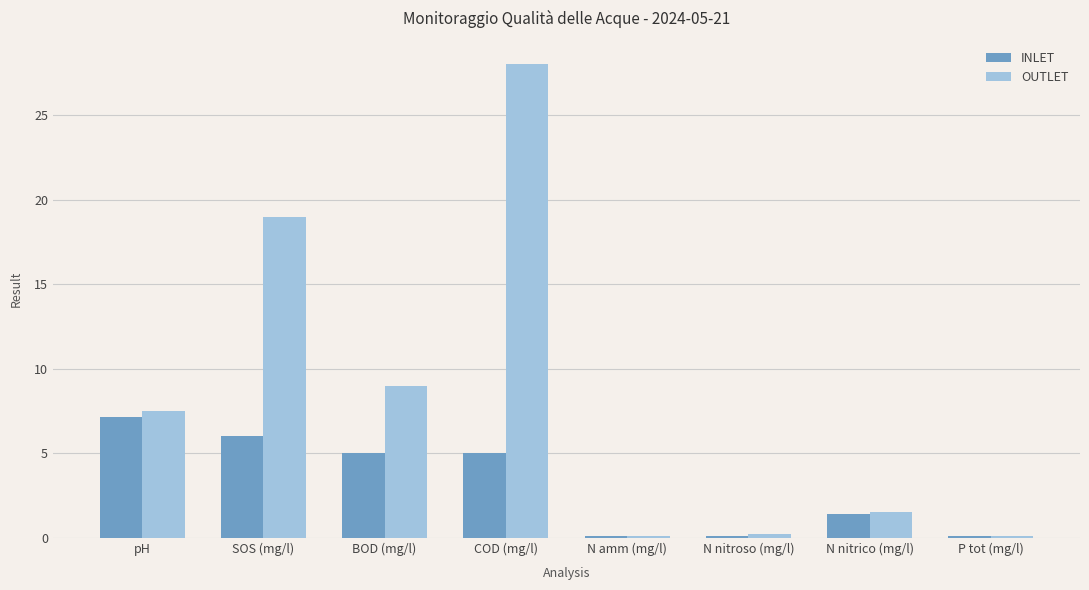

What is the label of the 5th bar from the right?

COD (mg/l)